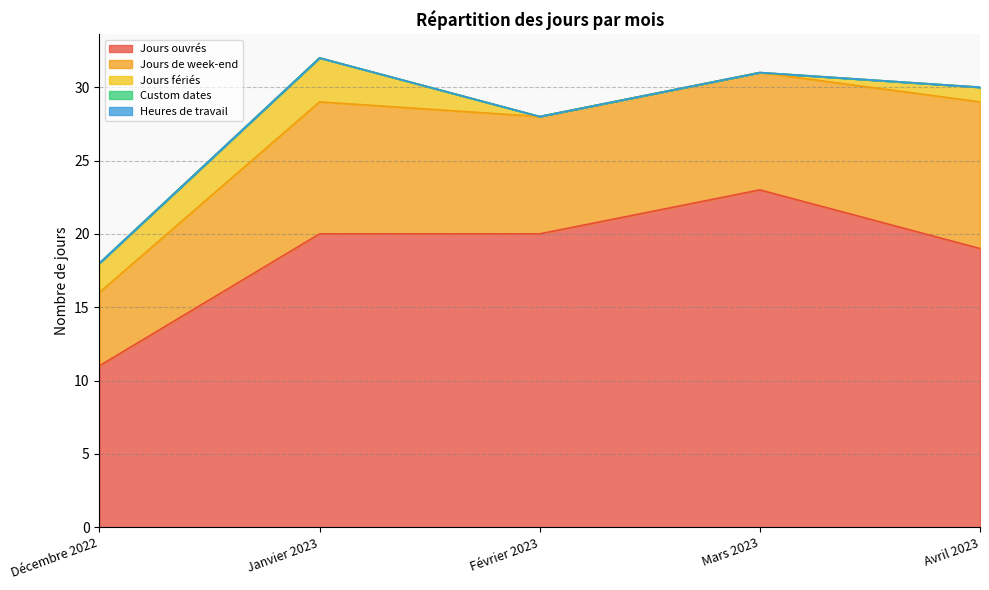

True or false: Custom dates and Jours de week-end intersect in this chart.

False